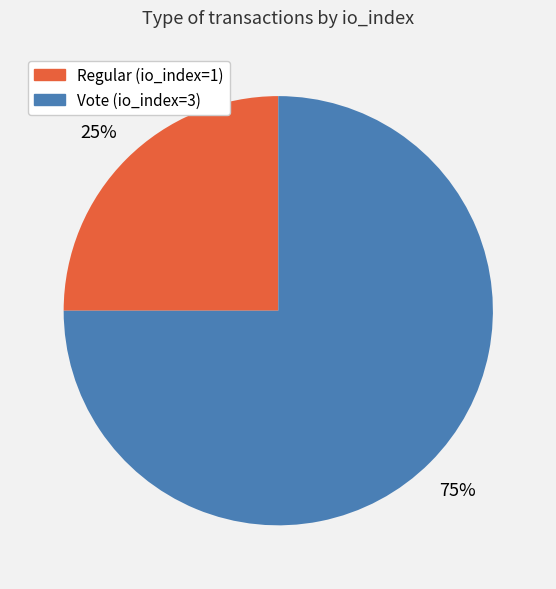

Between Vote (io_index=3) and Regular (io_index=1), which is larger?

Vote (io_index=3)